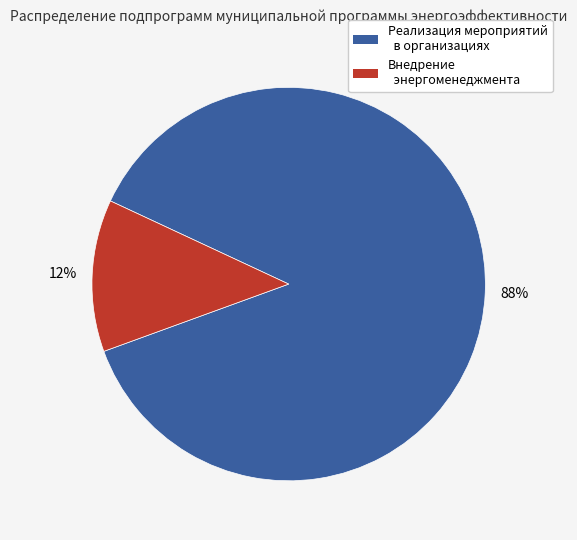

Is the sum of Реализация мероприятий в организациях and Внедрение энергоменеджмента greater than half?

Yes